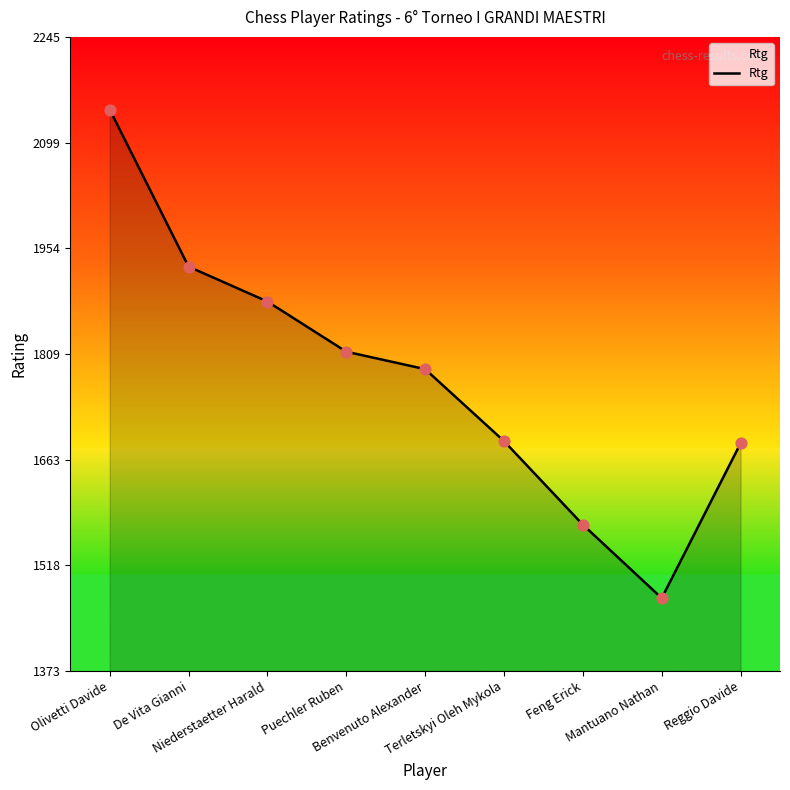

Between Reggio Davide and Puechler Ruben, which is larger?

Puechler Ruben